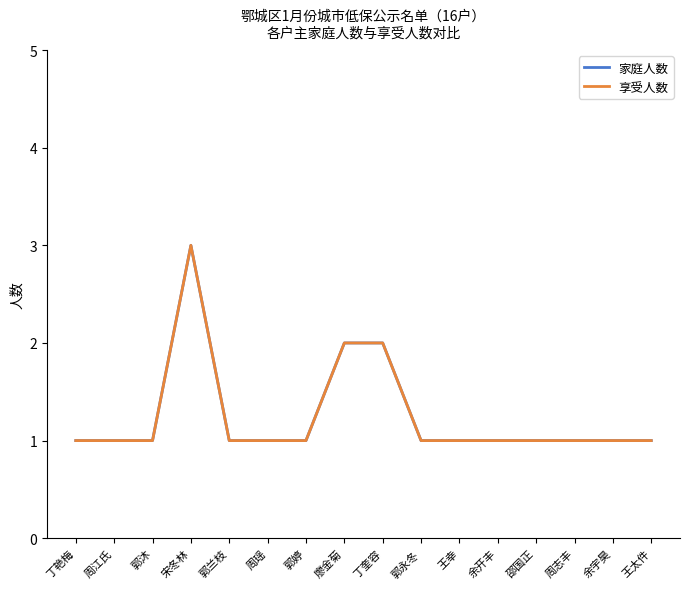

Does the chart display data point markers on the line(s)?

No